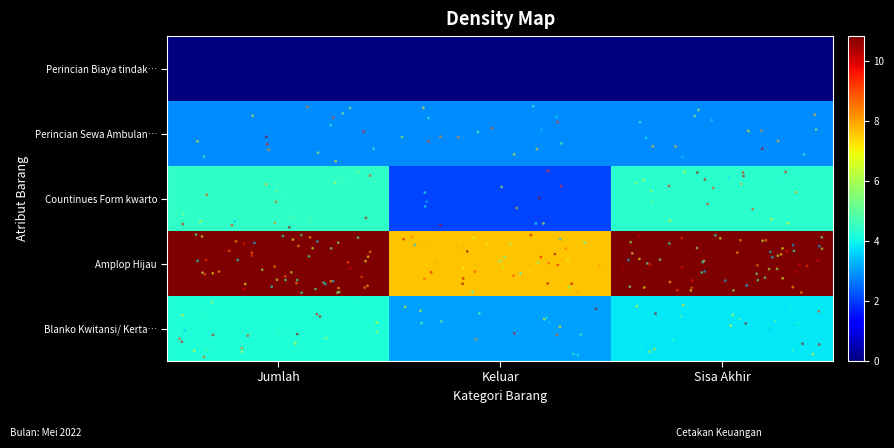

Reading left to right, extract all data points from this chart.

Perincian Biaya tindak…: Jumlah=0.0	Keluar=0.0	Sisa Akhir=0.0
Perincian Sewa Ambulan…: Jumlah=2.8	Keluar=2.8	Sisa Akhir=2.8
Countinues Form kwarto: Jumlah=4.4	Keluar=2.1	Sisa Akhir=4.3
Amplop Hijau: Jumlah=10.8	Keluar=7.6	Sisa Akhir=10.8
Blanko Kwitansi/ Kerta…: Jumlah=4.2	Keluar=3.0	Sisa Akhir=3.8